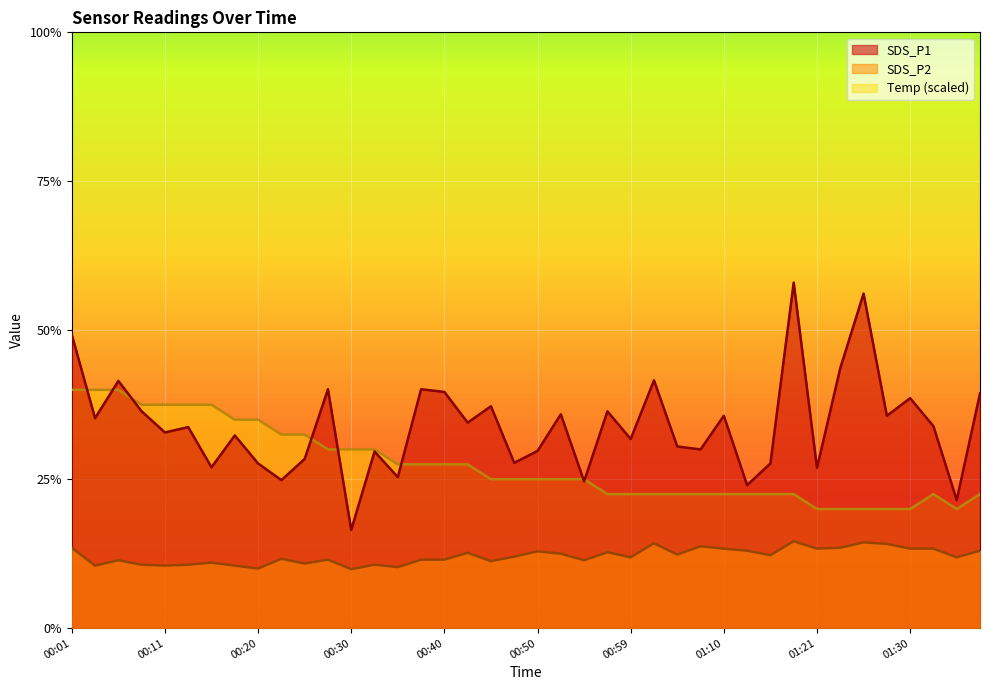

What is the value of the SDS_P2 point at the 24th from the left?

2.5